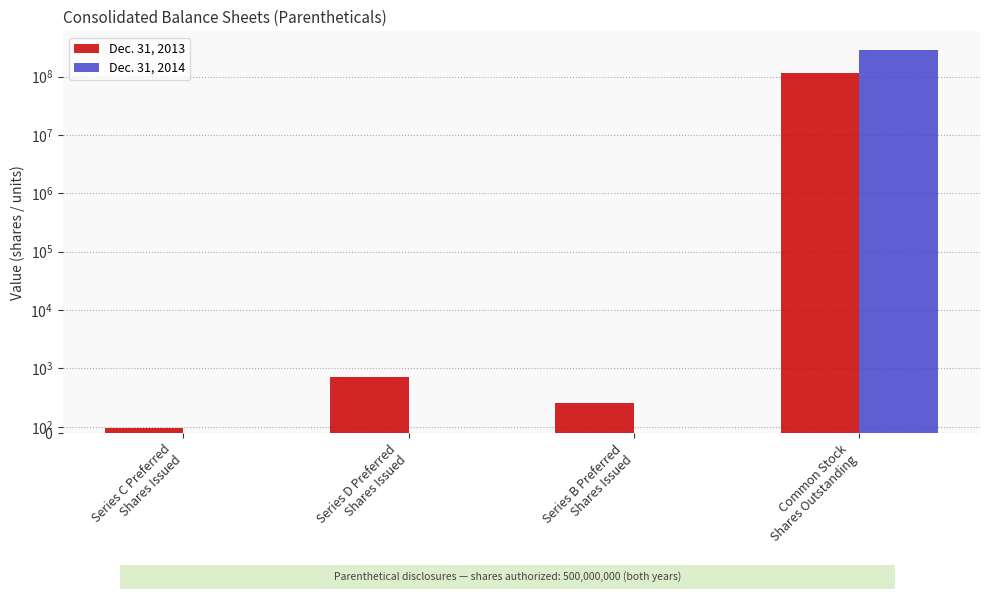

What is the label of the 4th bar from the right?

Series C Preferred
Shares Issued